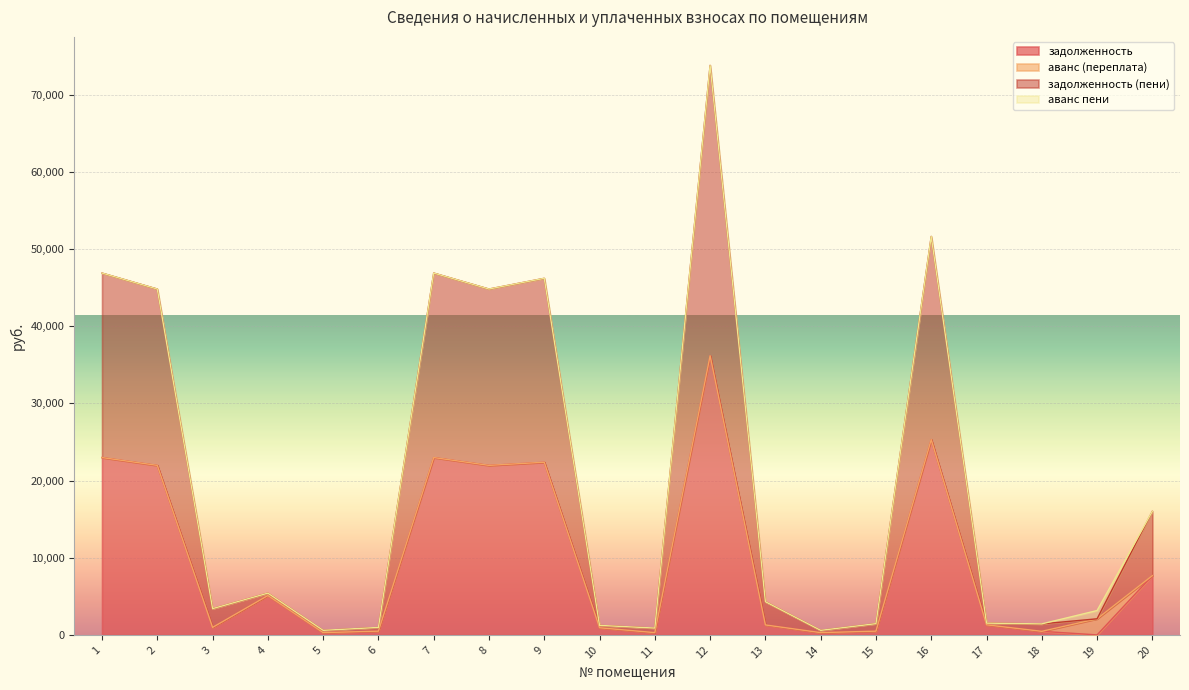

Which series has the largest range (max minus min)?

задолженность (пени)